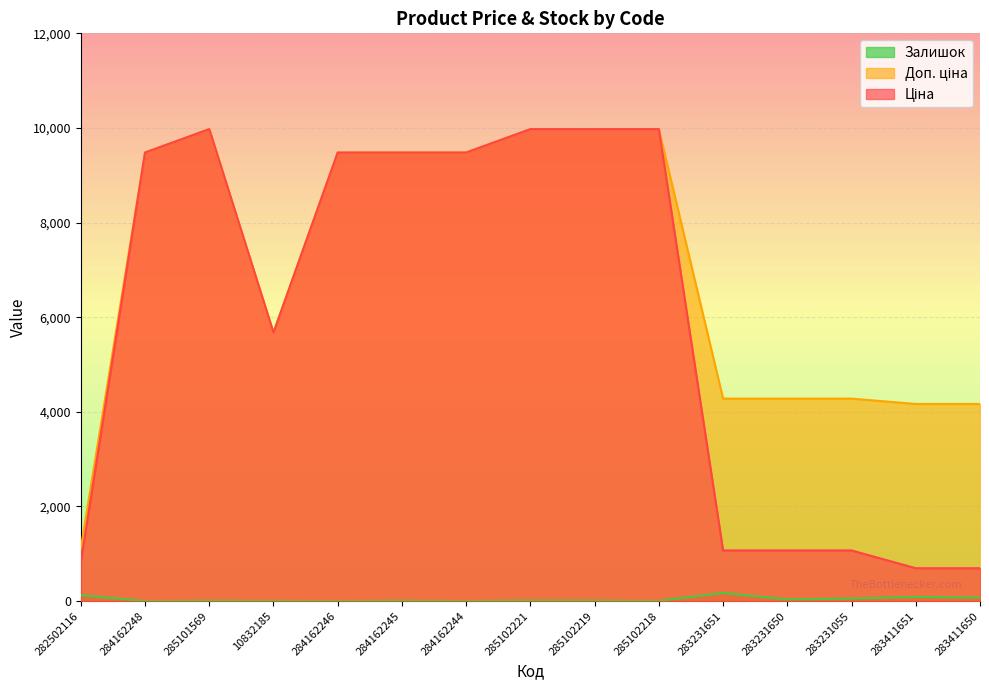

What is the value of the Ціна point at the 10th from the left?

9975.0